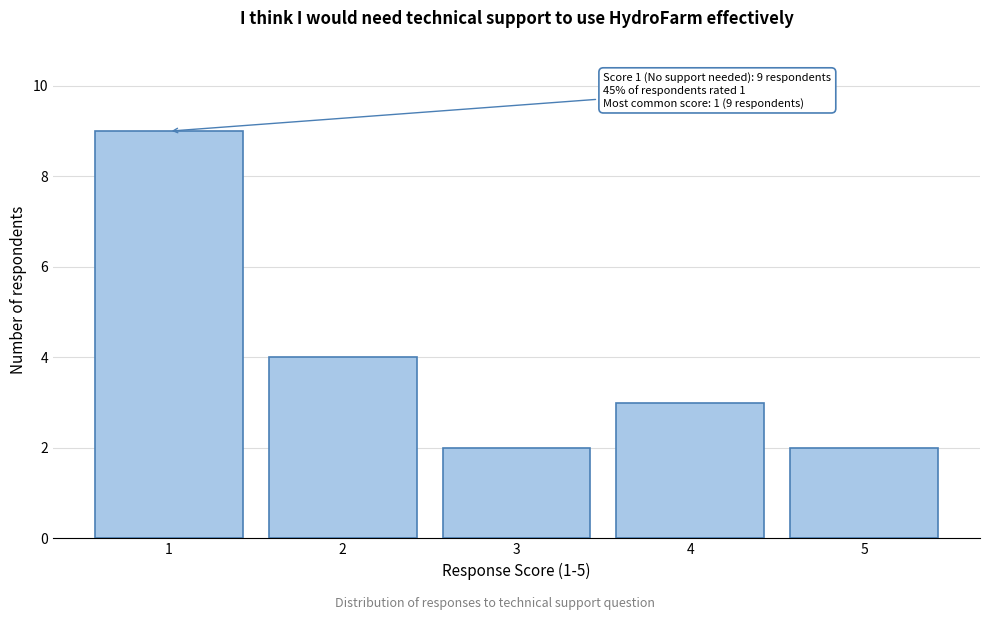

Reading left to right, transcribe all the data shown in this chart.

9	4	2	3	2